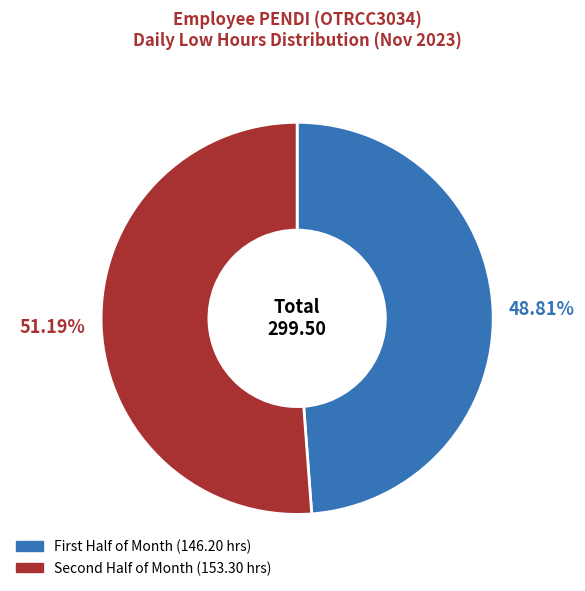

Is there a majority slice in this chart?

Yes